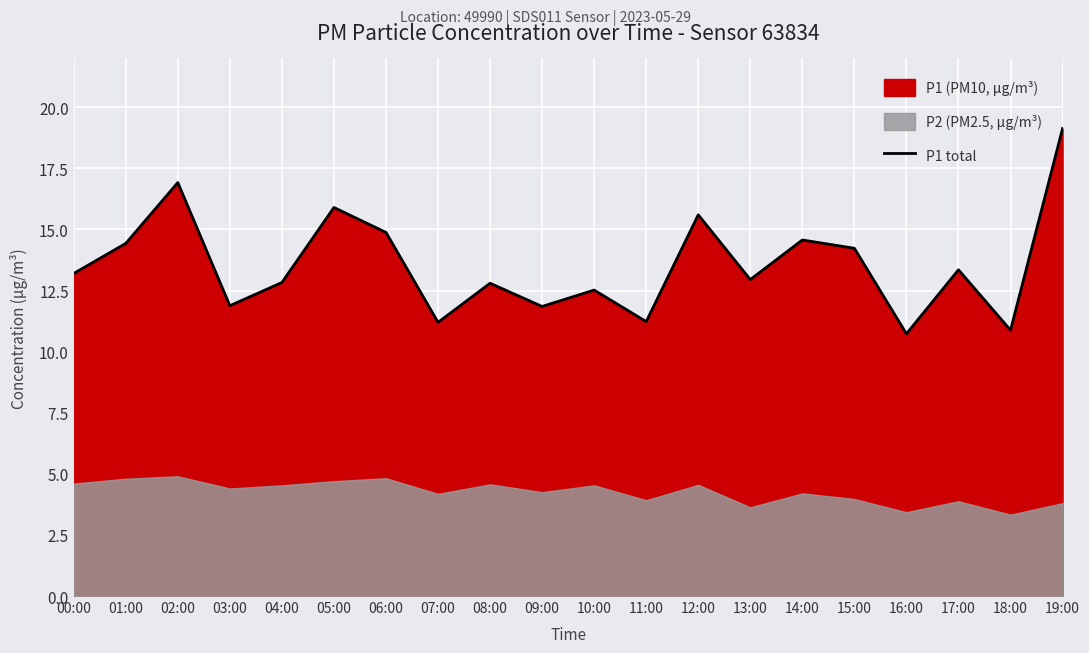

List the labels in order of value, smallest first.

16:00, 18:00, 07:00, 11:00, 09:00, 03:00, 10:00, 08:00, 04:00, 13:00, 00:00, 17:00, 15:00, 01:00, 14:00, 06:00, 12:00, 05:00, 02:00, 19:00